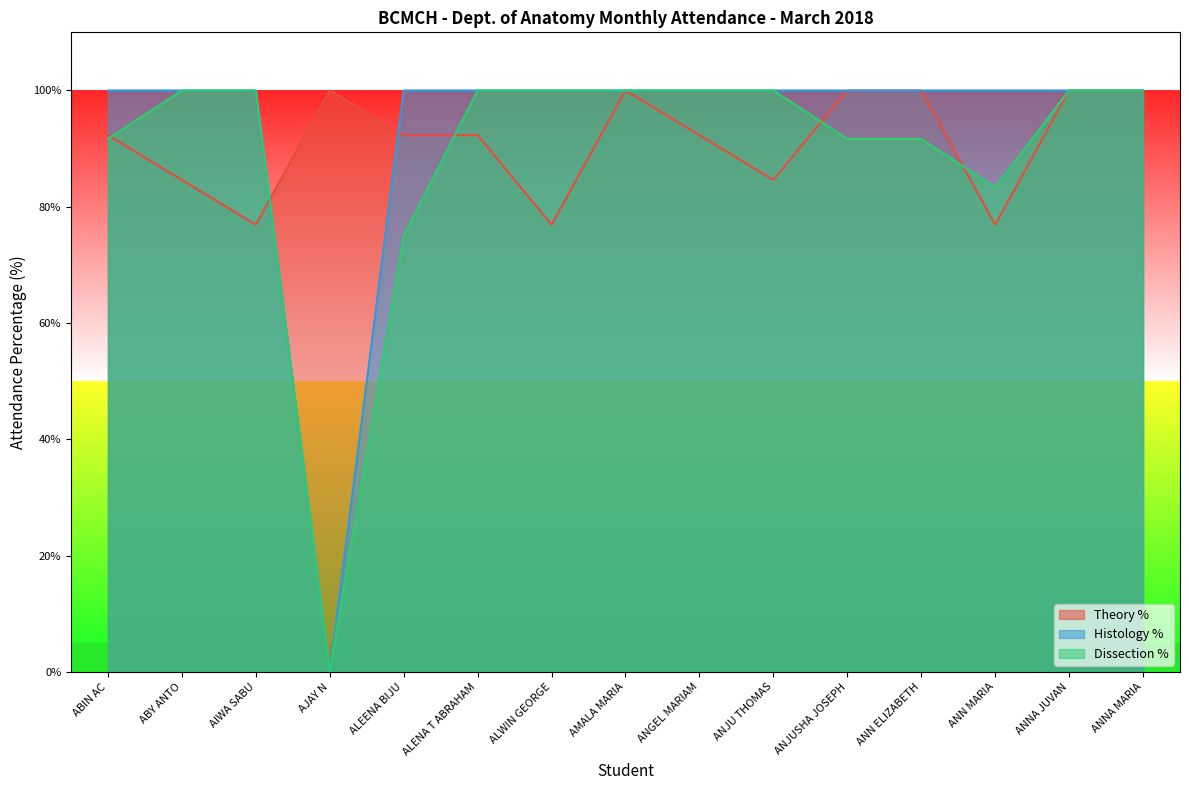

Which category has the lowest value in the Theory % series?

AIWA SABU